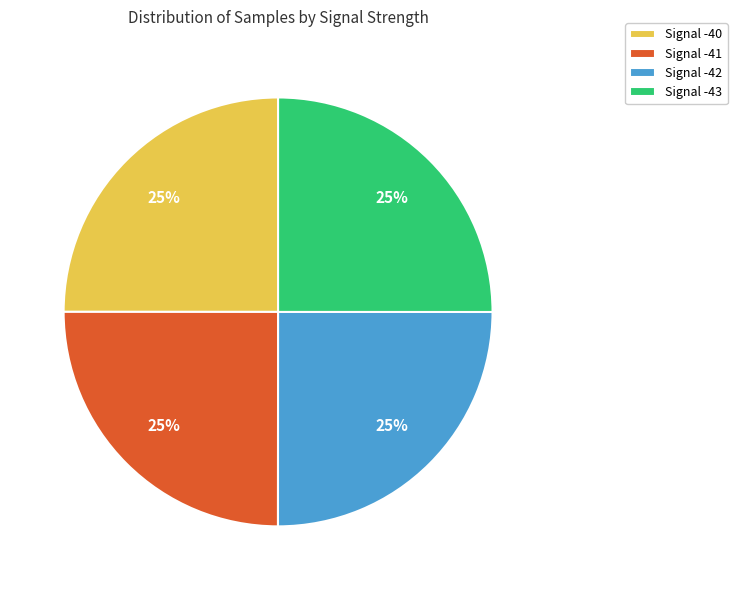

How many slices are in this pie chart?

4